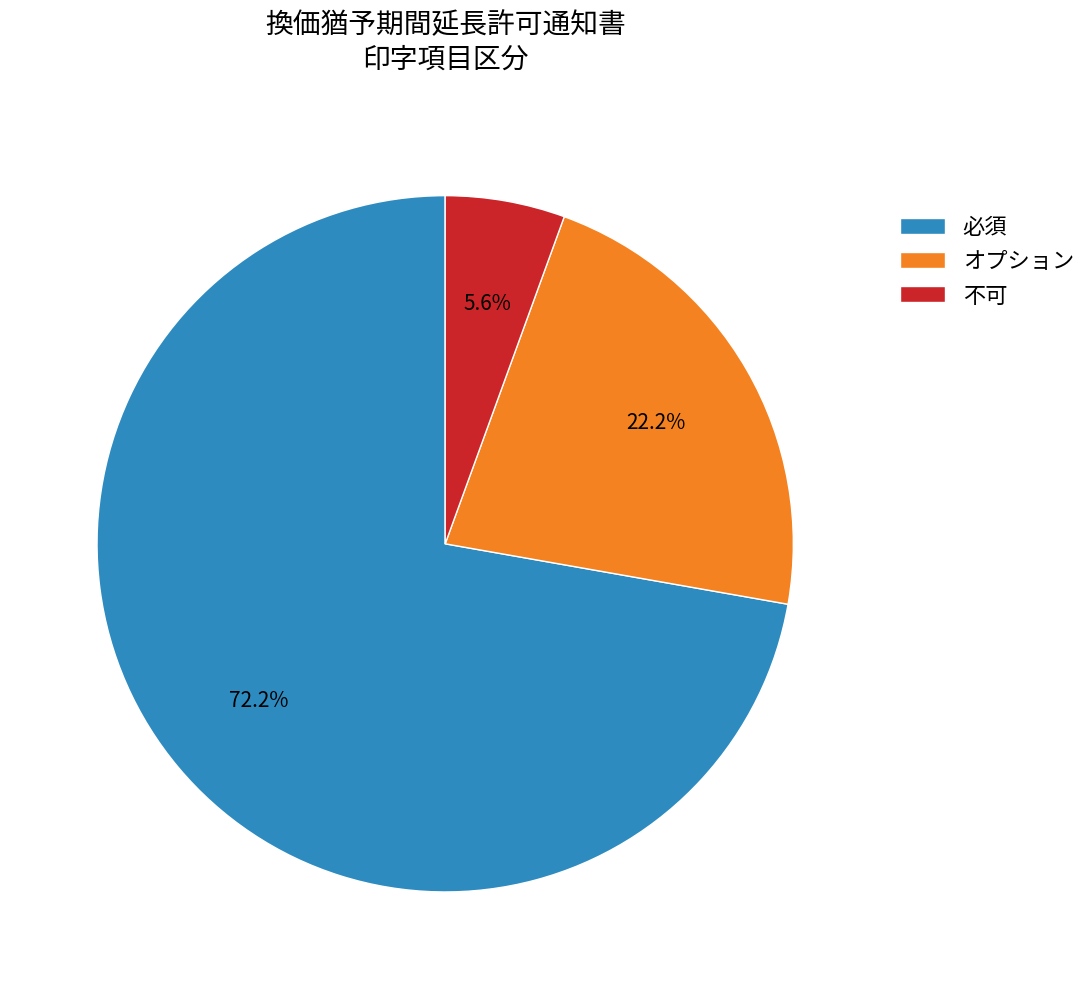

Does any single category account for the majority?

Yes